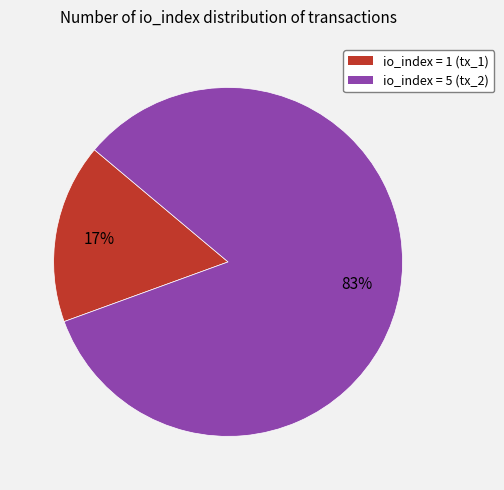

Is there a majority slice in this chart?

Yes